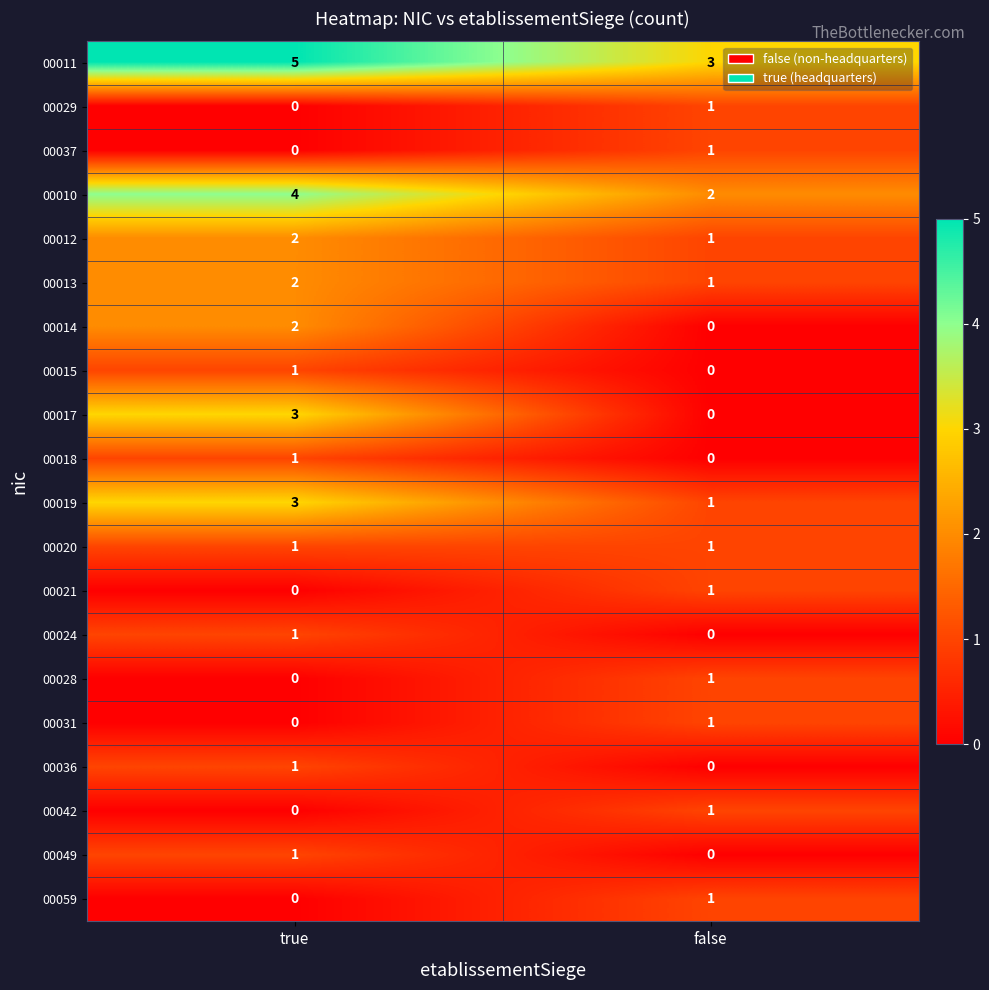

What is the difference between the highest and lowest values at false?

3